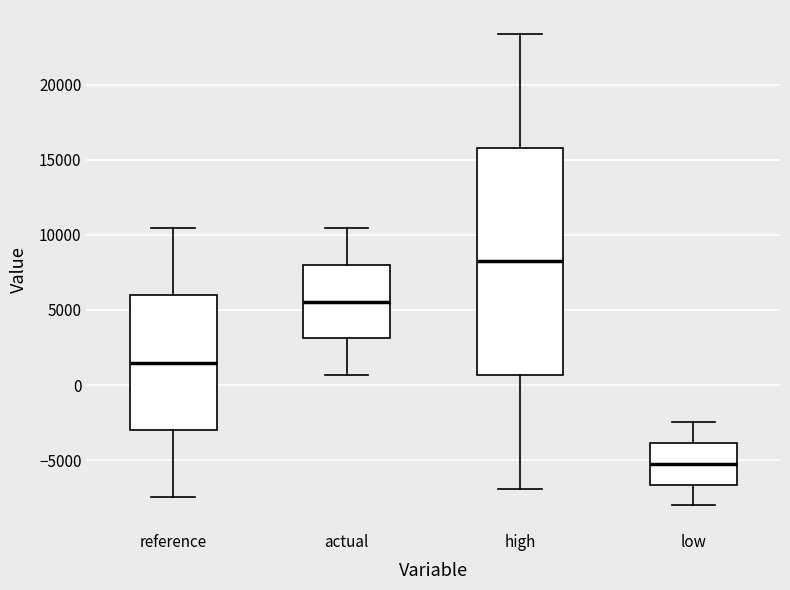

Reading left to right, read every box against the y-axis: the position of its median line, the range the box covers, and the ends of its whiskers. The values are not printed on the chart, so give them approximately, as read against the axis.

reference: median 1500, box -3000 to 6000, whiskers -7500 to 10500
actual: median 5500, box 3000 to 8000, whiskers 500 to 10500
high: median 8000, box 500 to 16000, whiskers -7000 to 23500
low: median -5000, box -6500 to -4000, whiskers -8000 to -2500